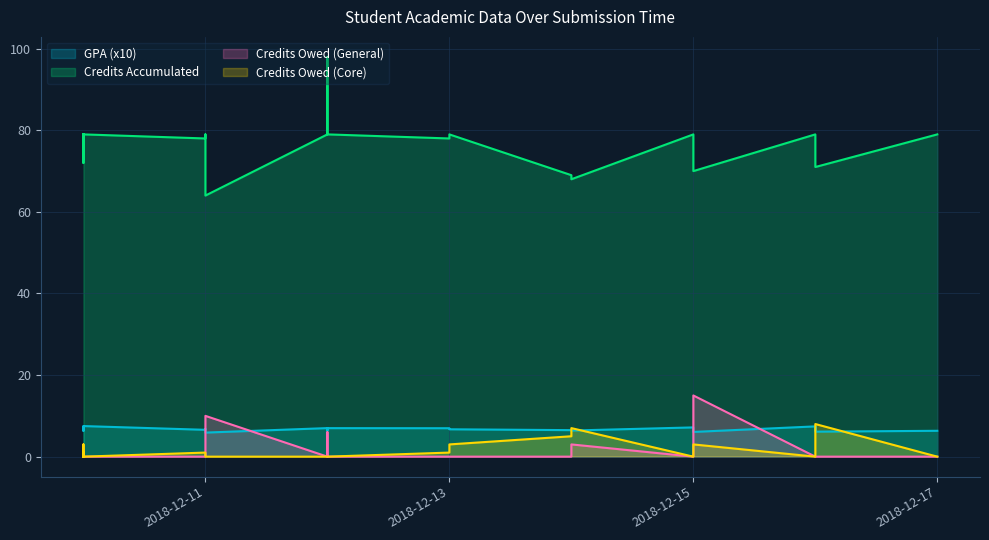

Which series has the largest range (max minus min)?

Credits Accumulated